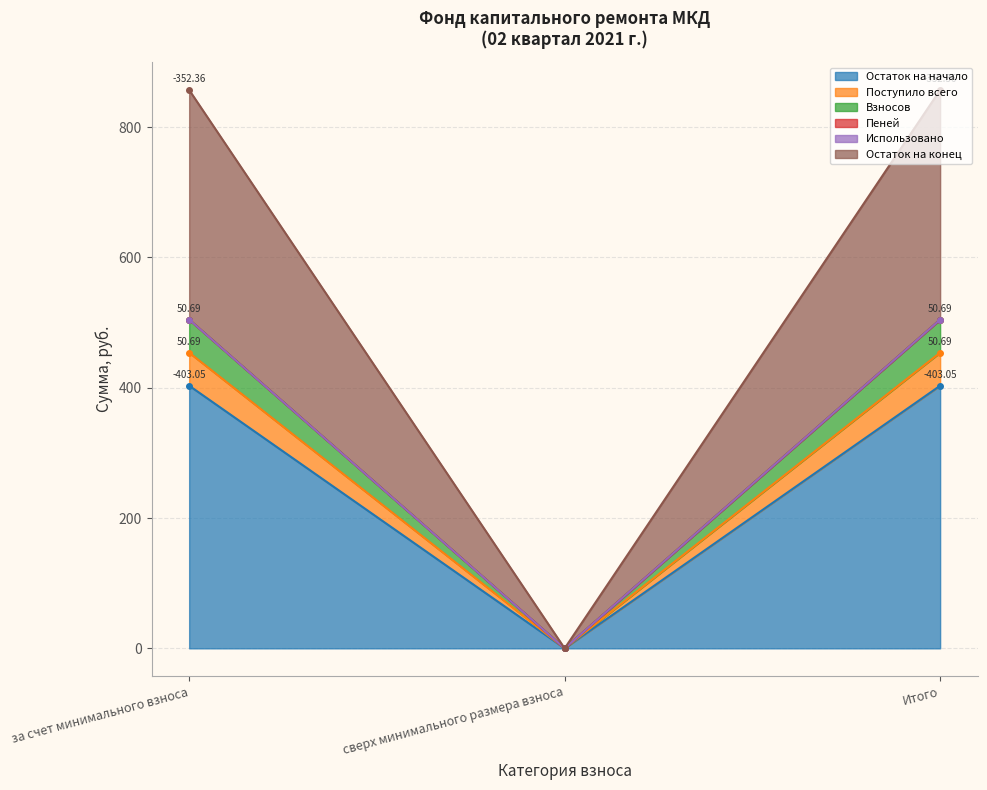

Is the value of Поступило всего at Итого greater than the value of Остаток на конец at сверх минимального размера взноса?

Yes